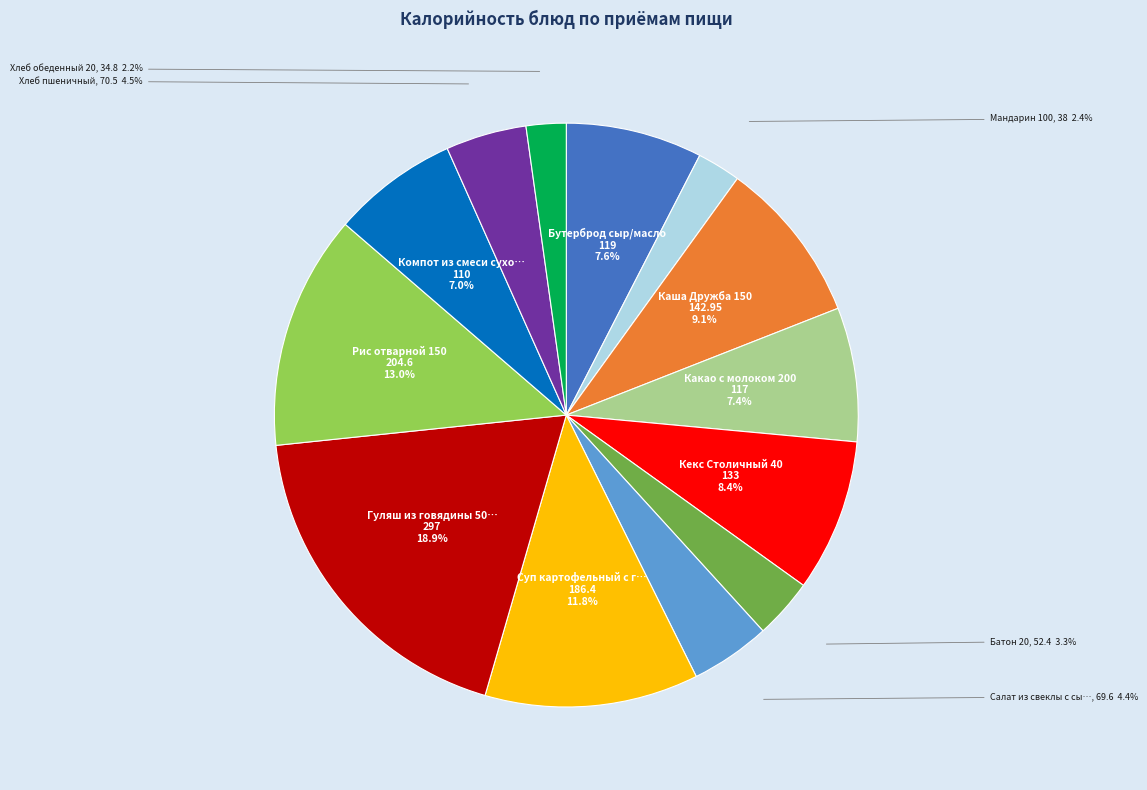

Is there a majority slice in this chart?

No